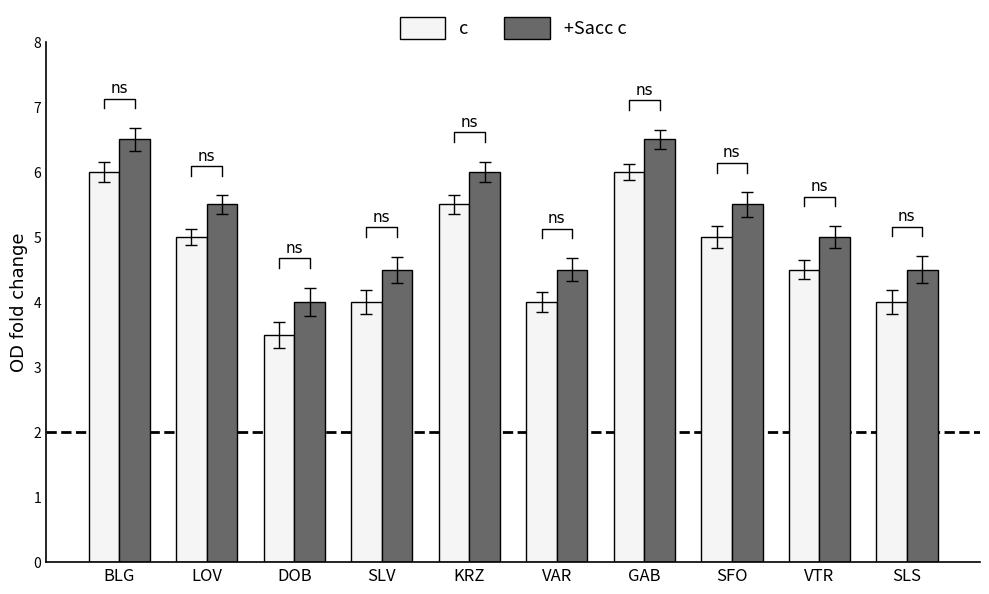

List the series in order of their overall mean, lowest first.

c, +Sacc c